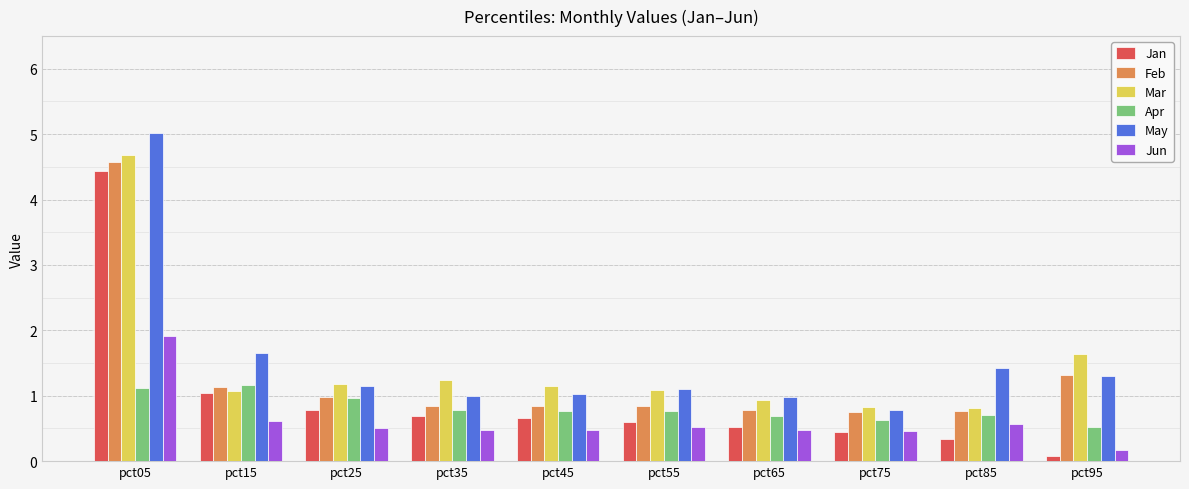

What is the highest value of the Jan series?

4.4